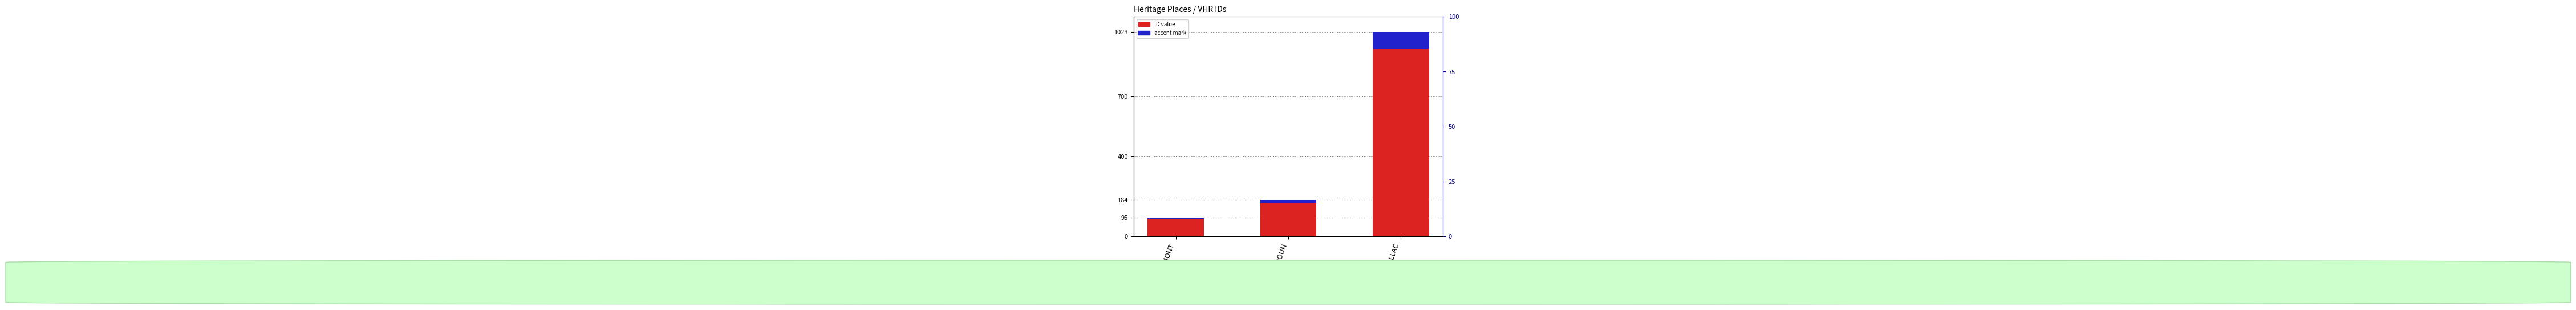

Which series has the largest total across all categories?

ID value